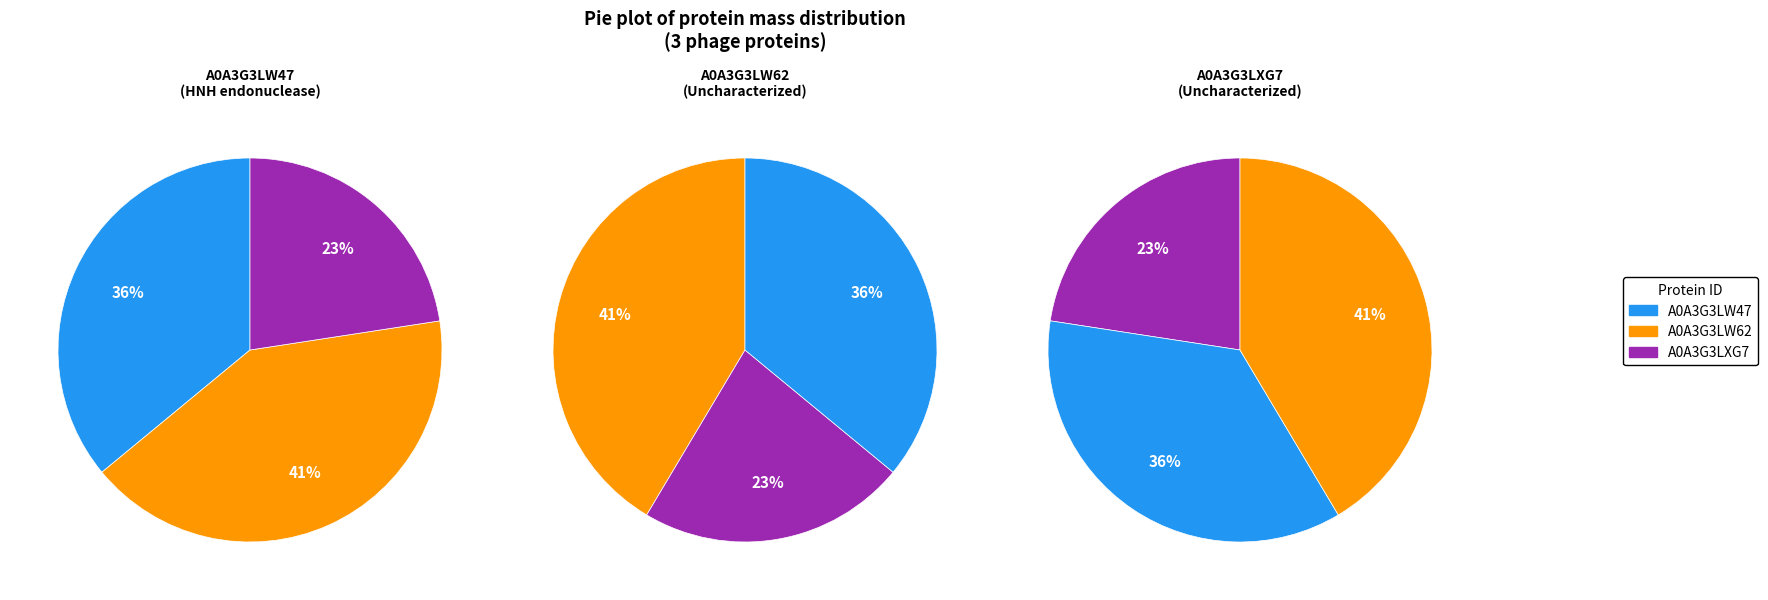

To the nearest percent, what is the difference between the largest and smallest slice percentages?

19%